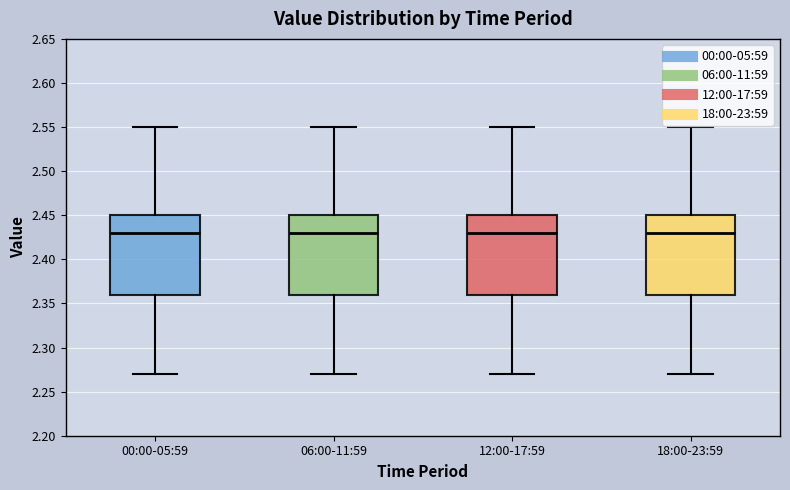

Where is the lower edge of the box for 18:00-23:59 on the y-axis? The values are not printed on the chart, so give them approximately, as read against the axis.

2.36